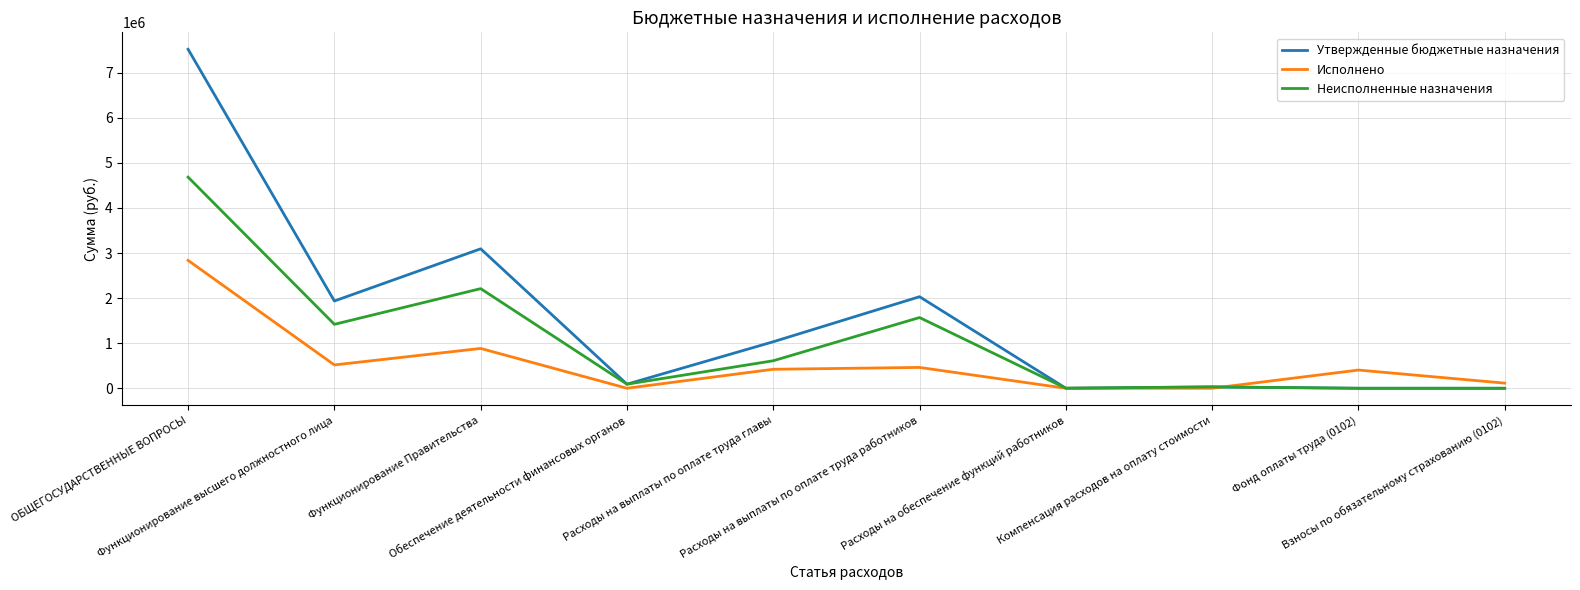

The value of Утвержденные бюджетные назначения at Функционирование высшего должностного лица is 1936328.6. True or false?

True